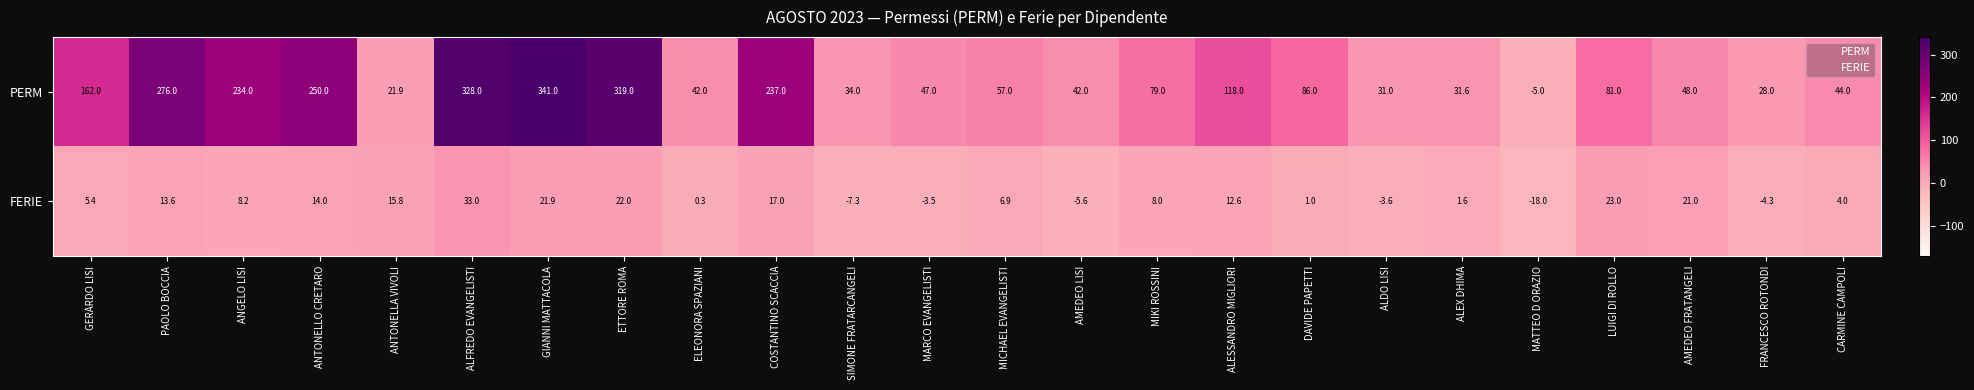

Where is PERM nearest to the value 168?

GERARDO LISI